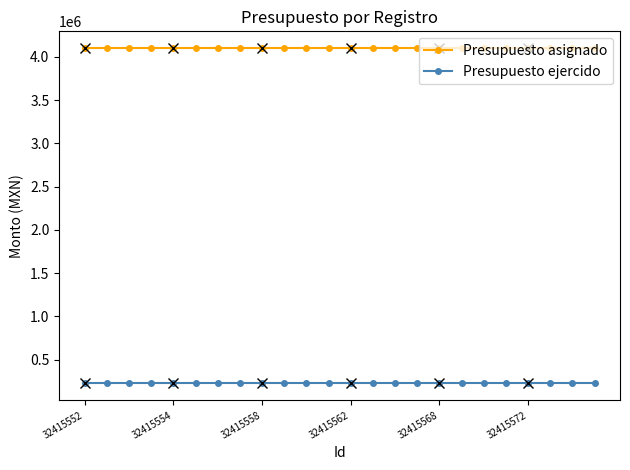

What is the greatest value displayed?

4100000